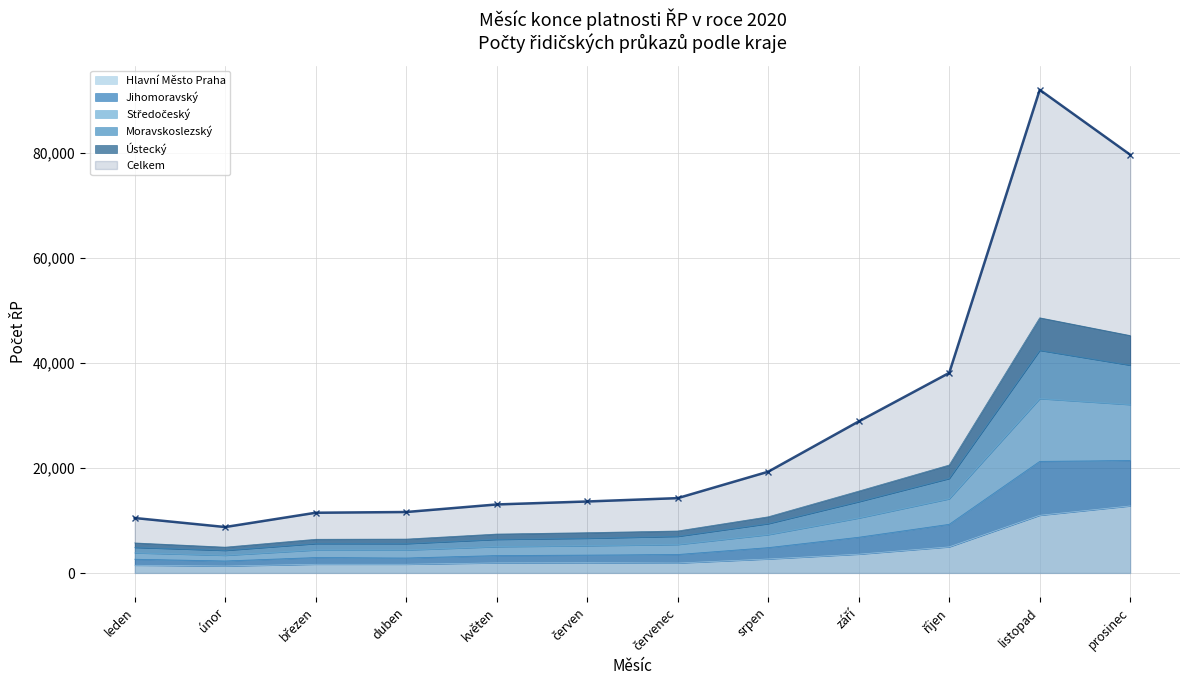

What is the difference between the maximum and second lowest values in the Moravskoslezský series?

37529